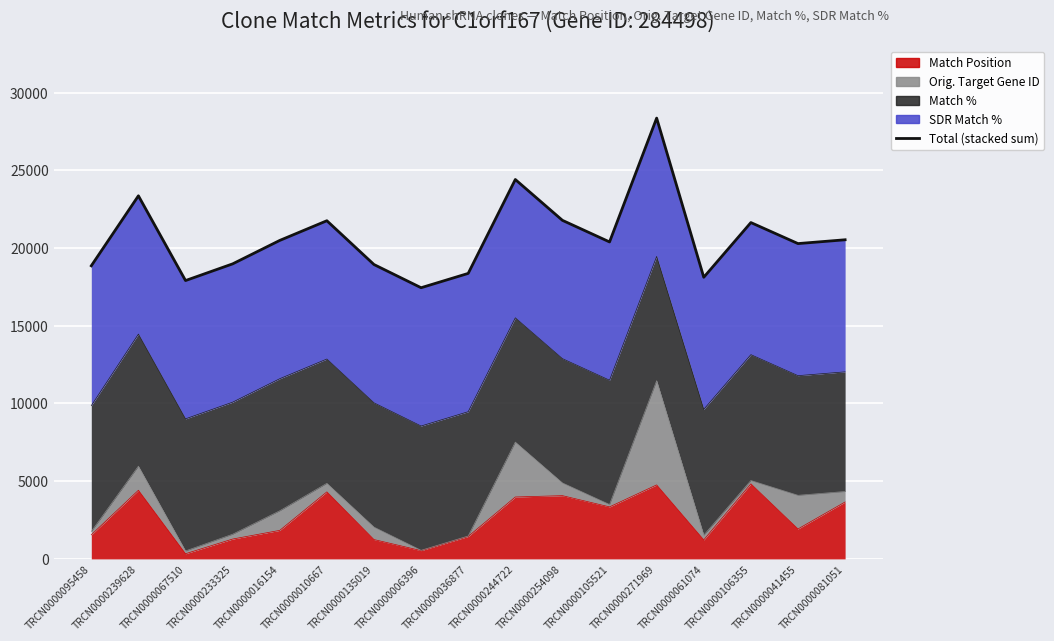

What is the value of the 14th point from the left?

18122.9